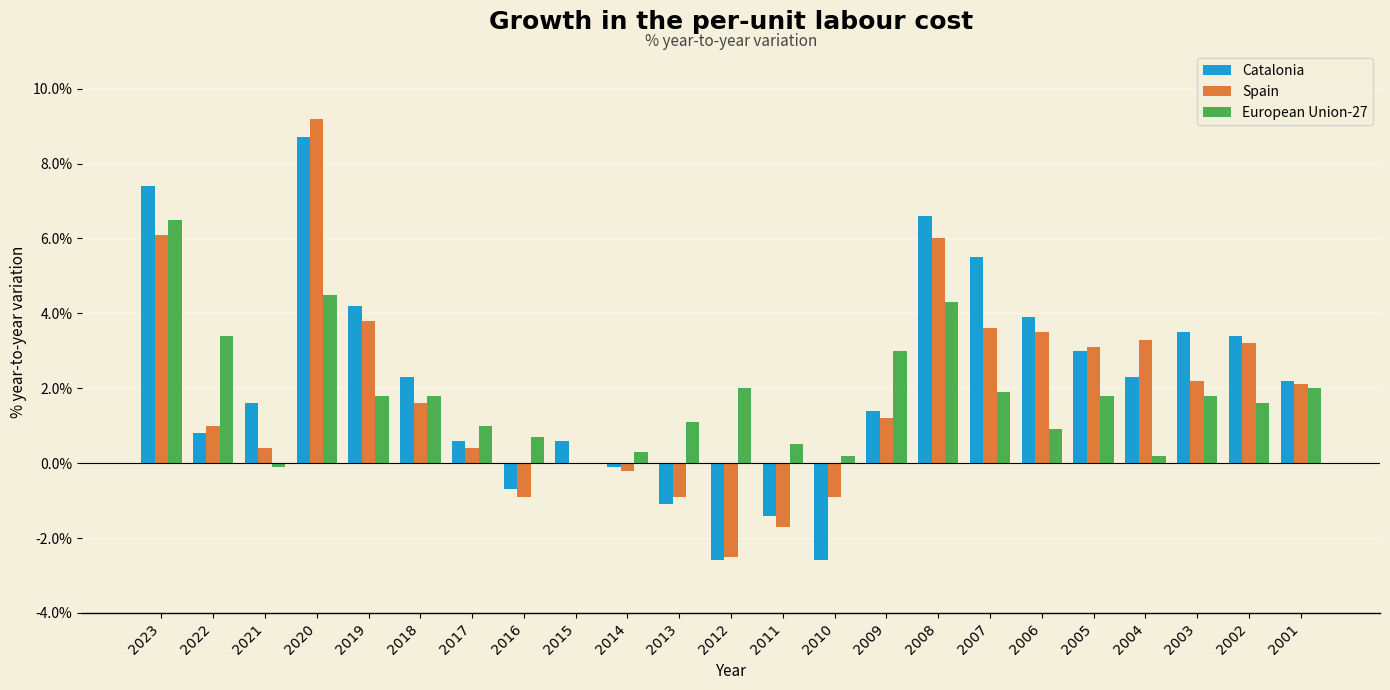

Is it true that Catalonia equals -1.8 at 2013?

False